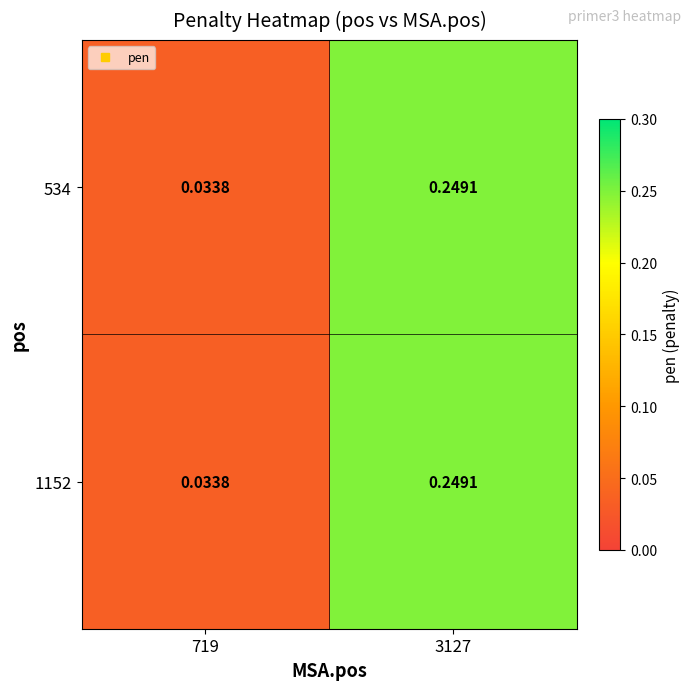

Is the value of 534 at 719 greater than the value of 1152 at 3127?

No